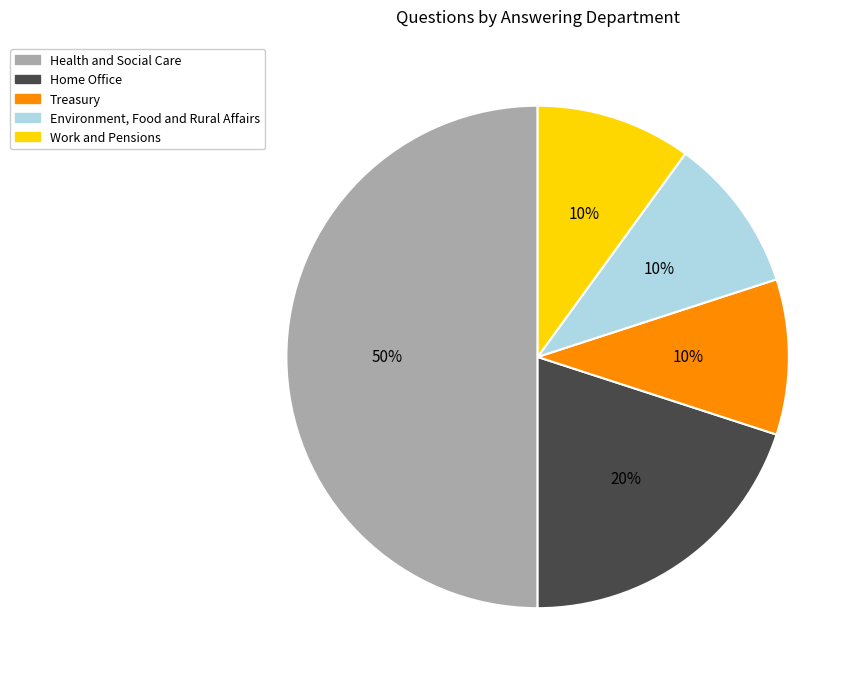

Is Work and Pensions the majority of the pie?

No